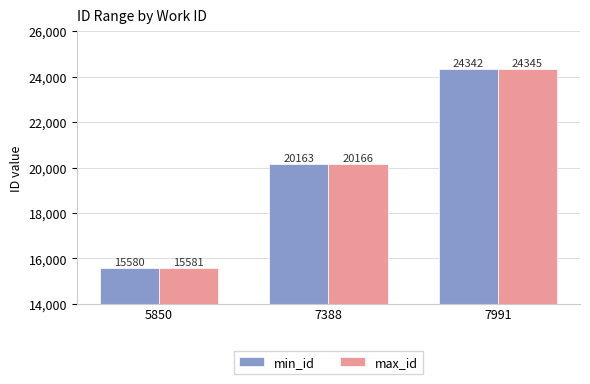

The min_id series shows 25195 at 5850. True or false?

False